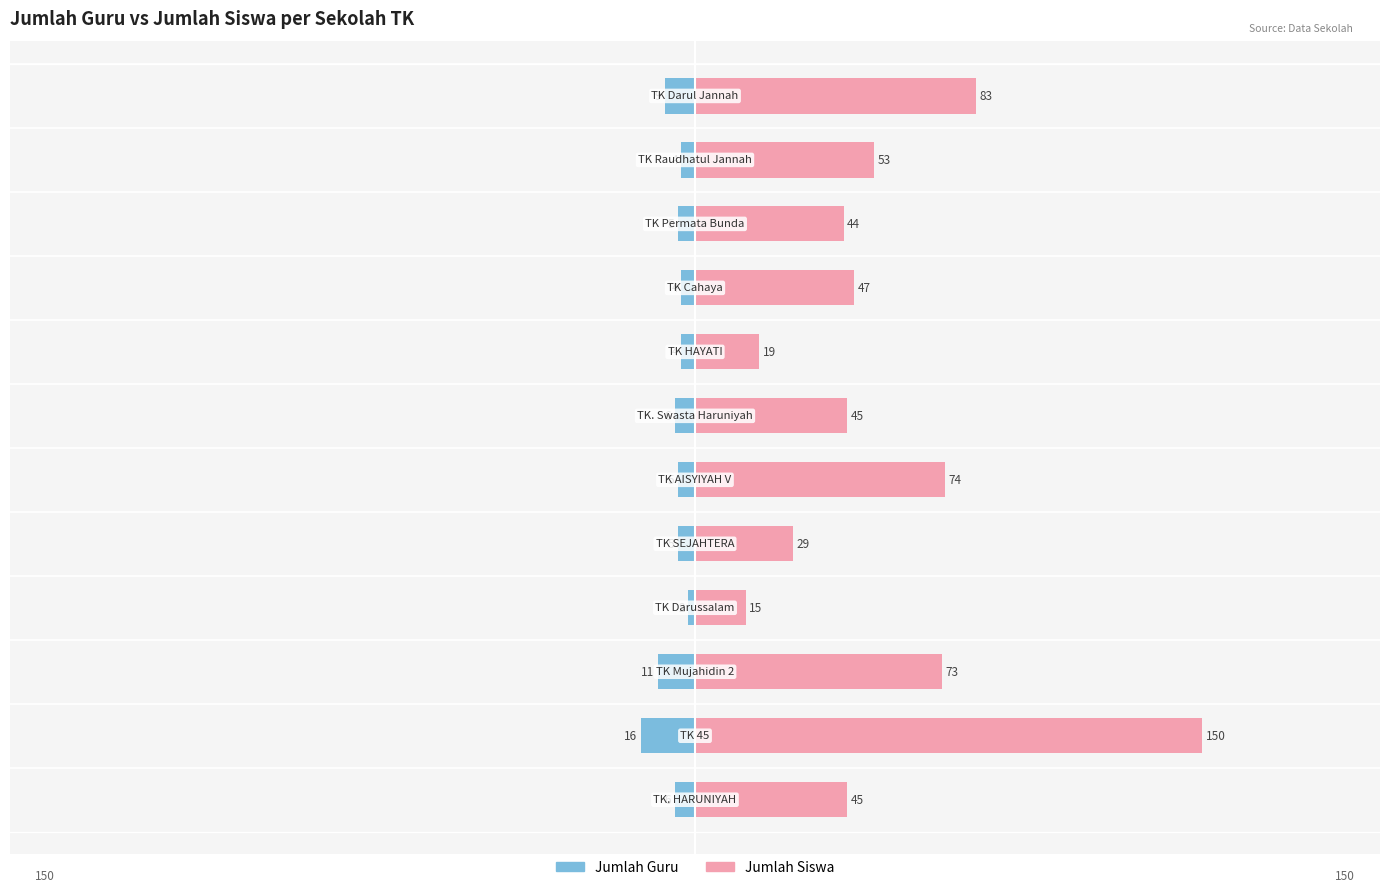

The Jumlah Guru series shows -5 at 11. True or false?

False